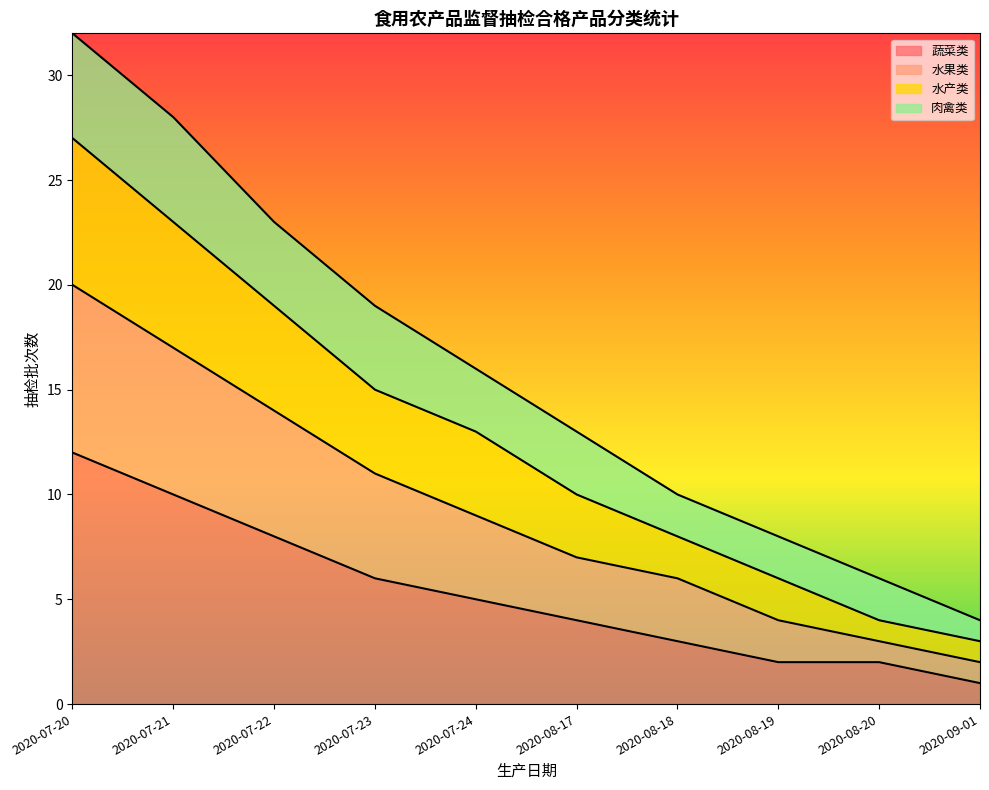

What are all the series names shown in the legend?

蔬菜类, 水果类, 水产类, 肉禽类